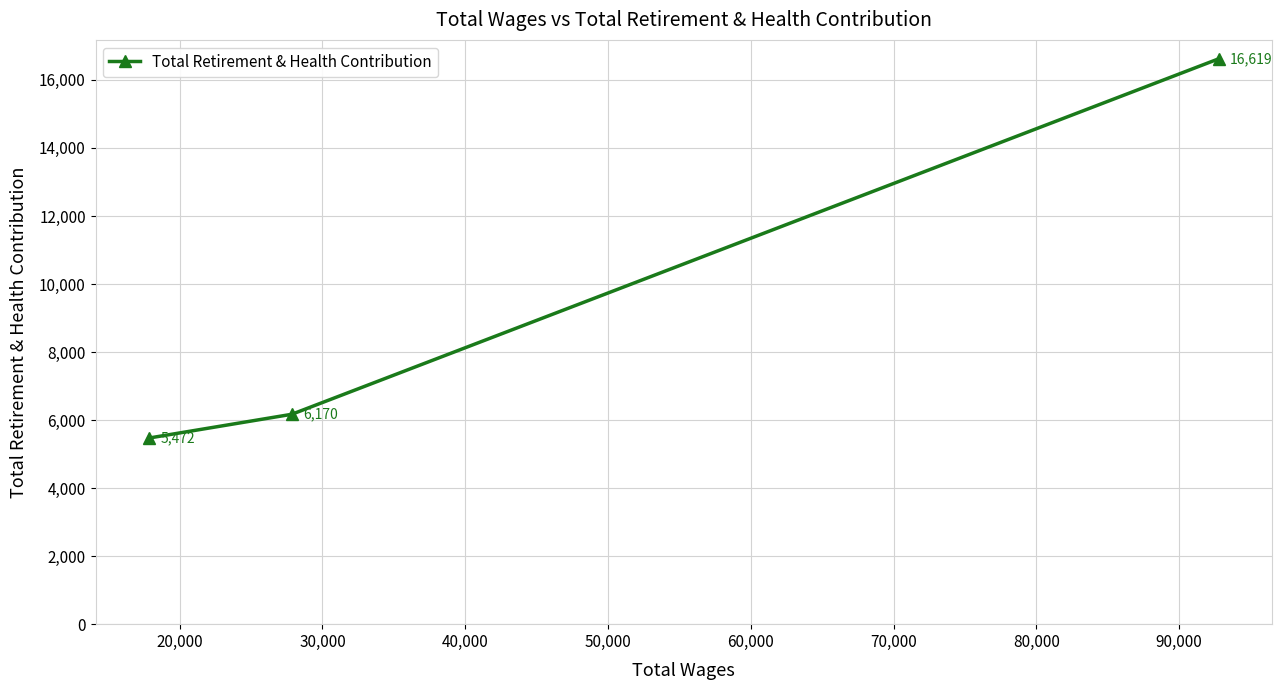

How many series are shown in this chart?

1